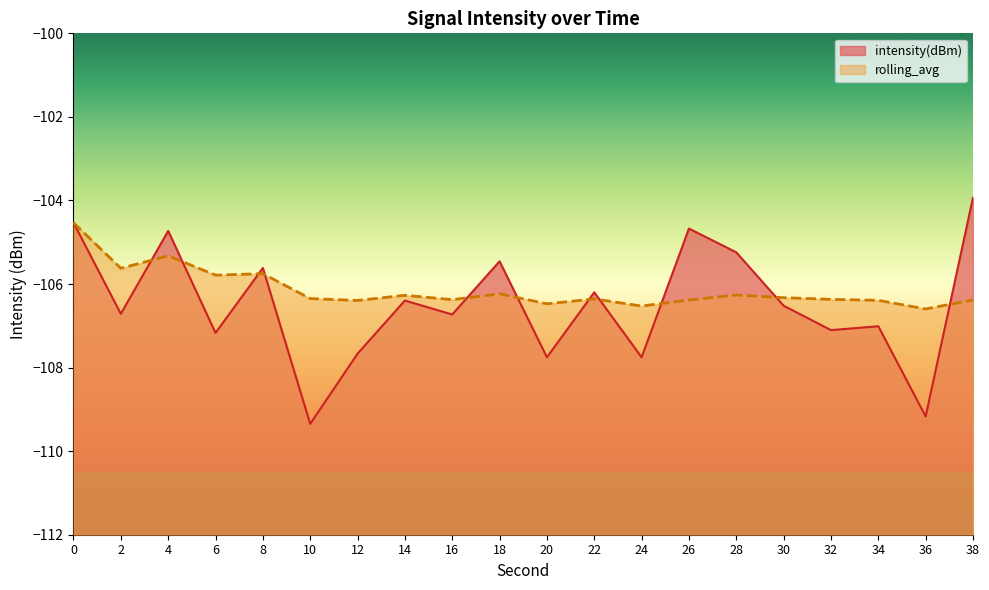

At 4, list the series in order from largest to smallest.

intensity(dBm), rolling_avg